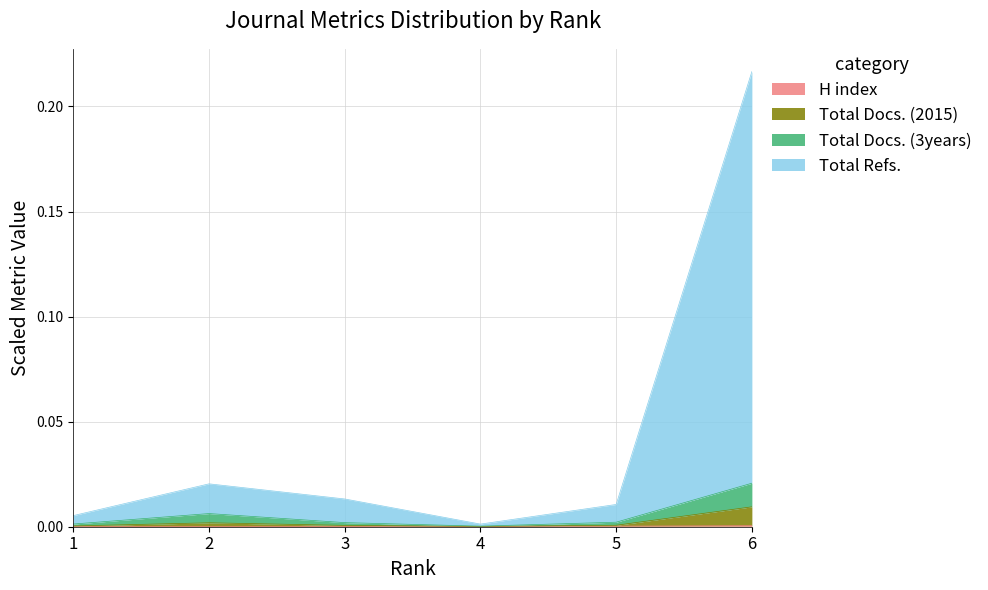

Where is H index nearest to the value 0?

1